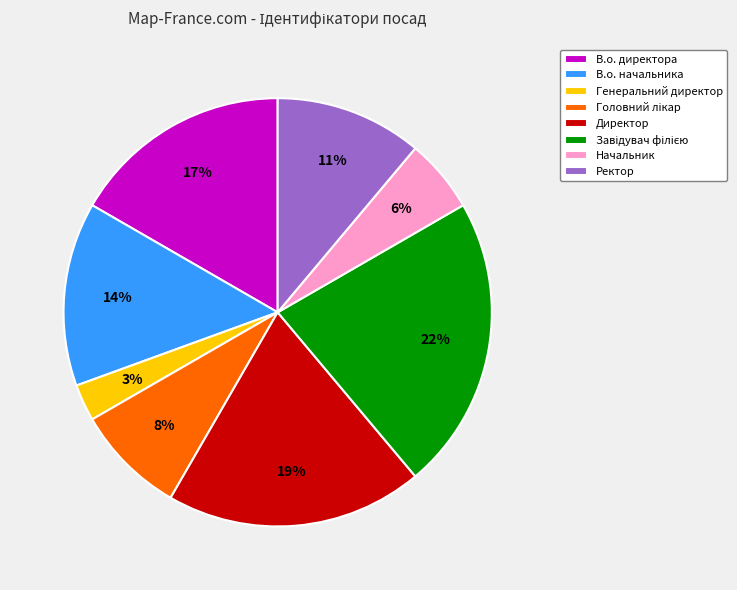

Approximately how many times larger is the value at В.о. начальника compared to В.о. директора?

0.8